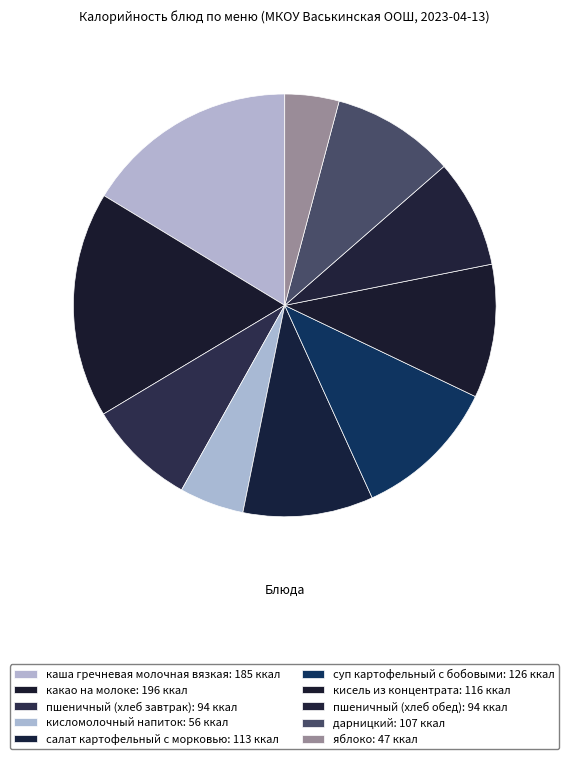

Count the number of slices in the pie.

10